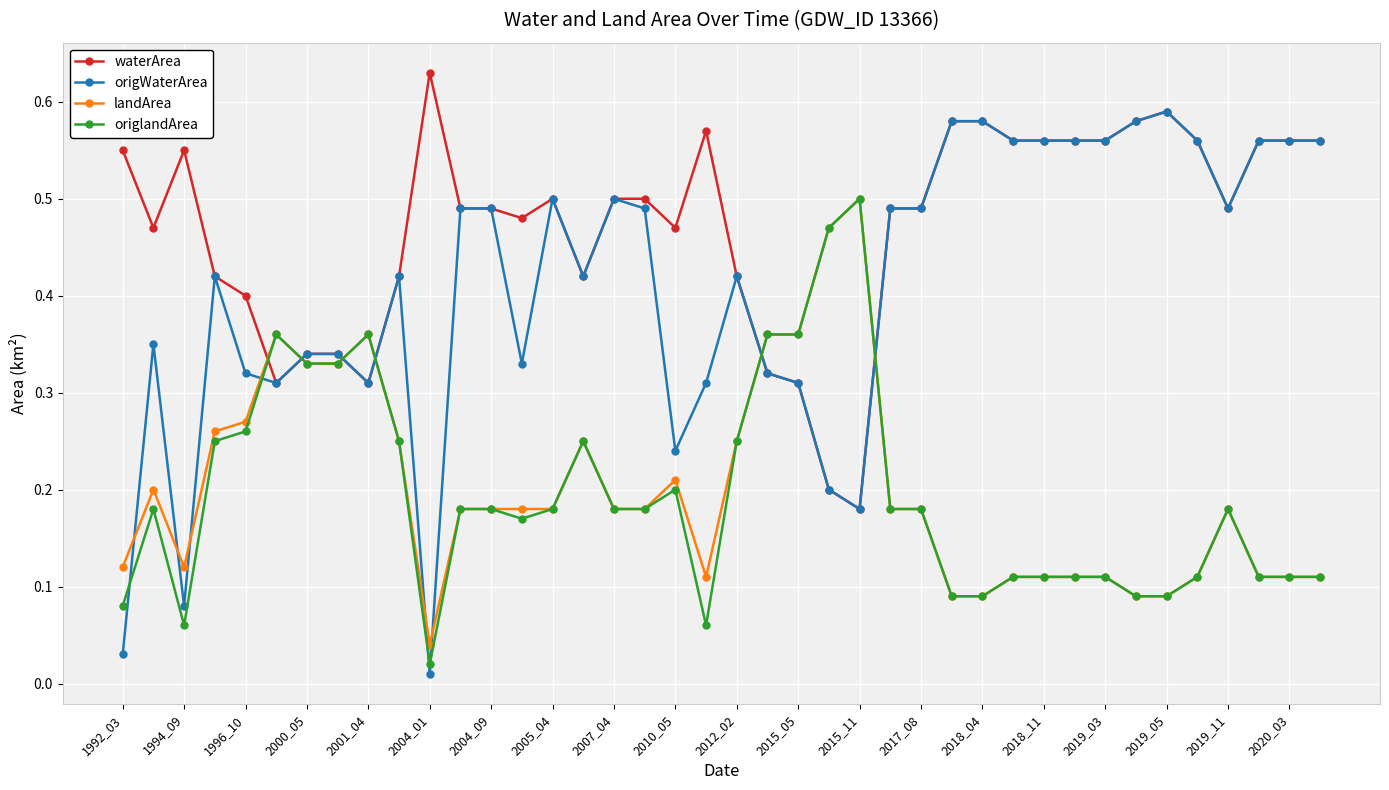

At how many categories does at least one series exceed 0?

40